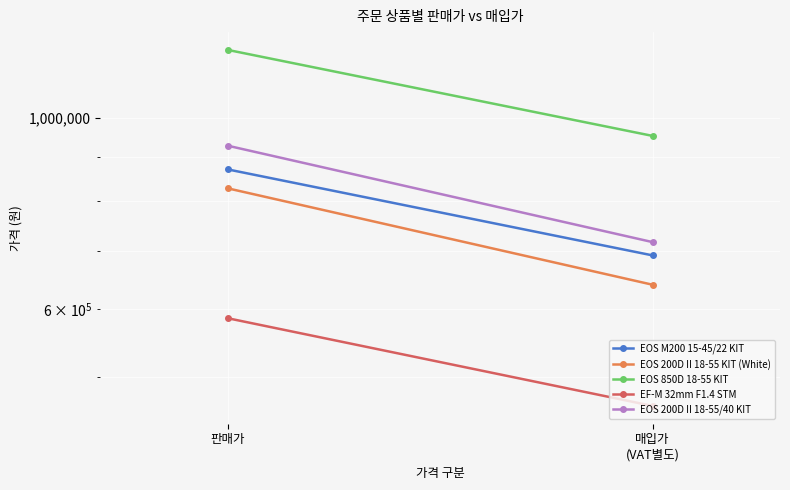

Is it true that EOS 850D 18-55 KIT equals 1531843 at 매입가
(VAT별도)?

False